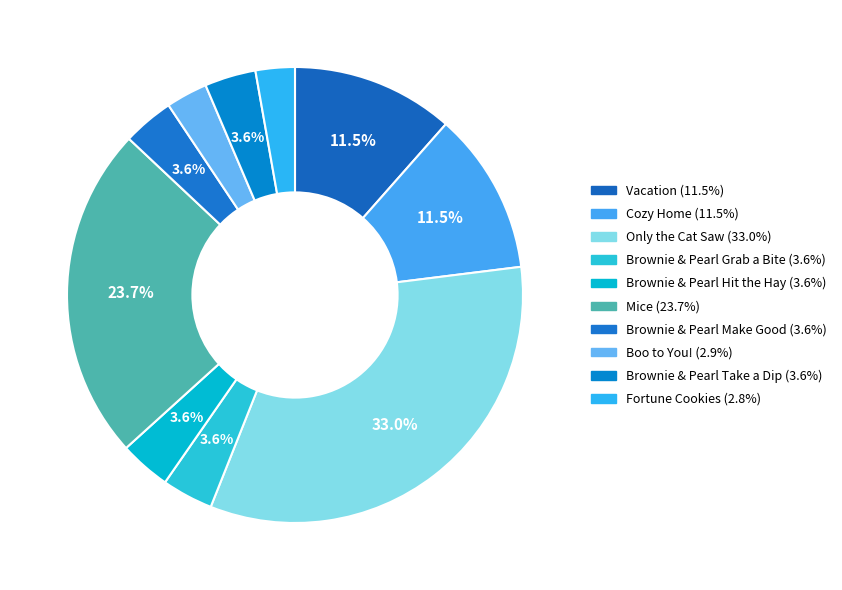

How many segments does this pie chart have?

10